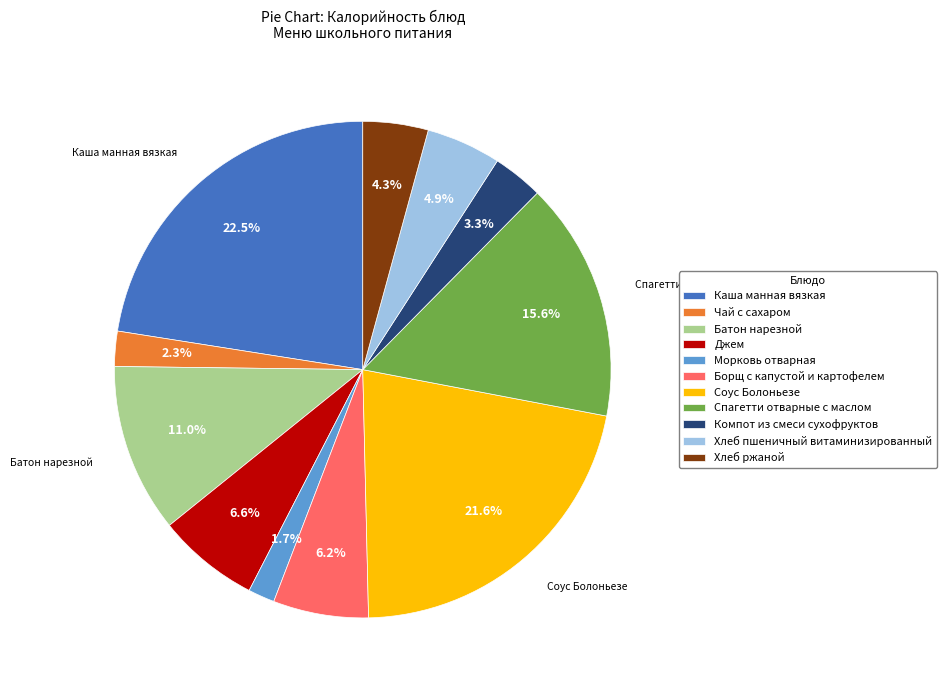

What percentage is the Батон нарезной slice, to the nearest percent?

11%